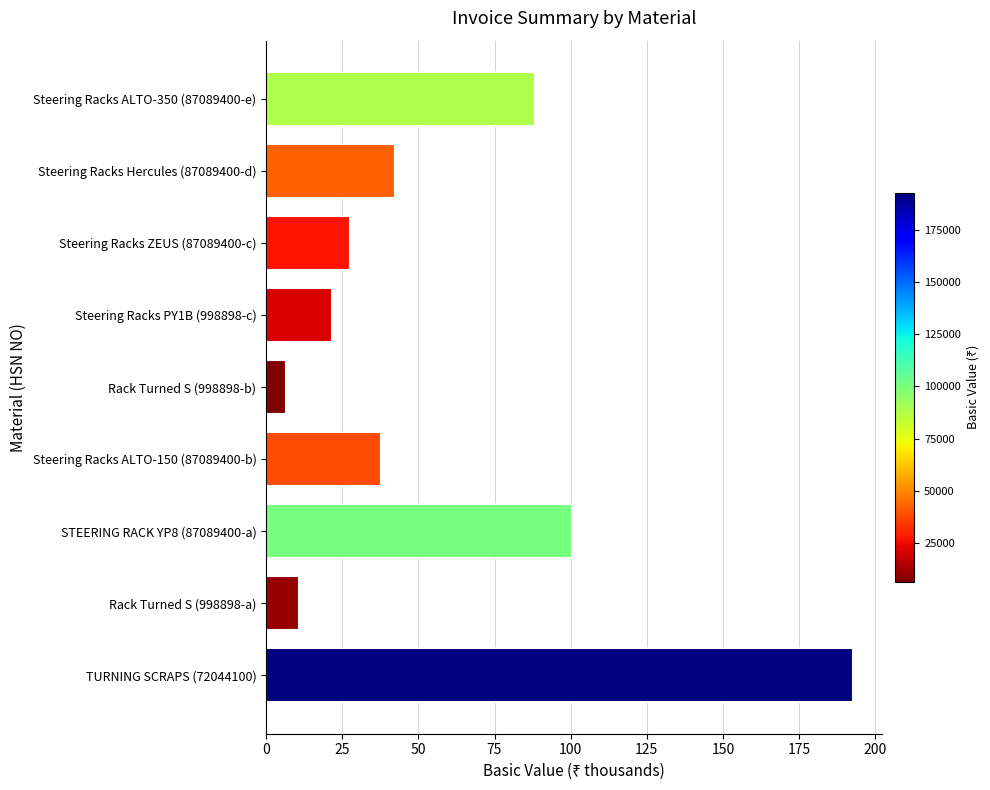

Rank the categories by value from lowest to highest.

Rack Turned S (998898-b), Rack Turned S (998898-a), Steering Racks PY1B (998898-c), Steering Racks ZEUS (87089400-c), Steering Racks ALTO-150 (87089400-b), Steering Racks Hercules (87089400-d), Steering Racks ALTO-350 (87089400-e), STEERING RACK YP8 (87089400-a), TURNING SCRAPS (72044100)